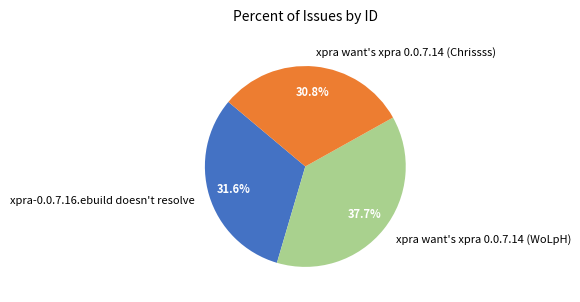

How many segments does this pie chart have?

3